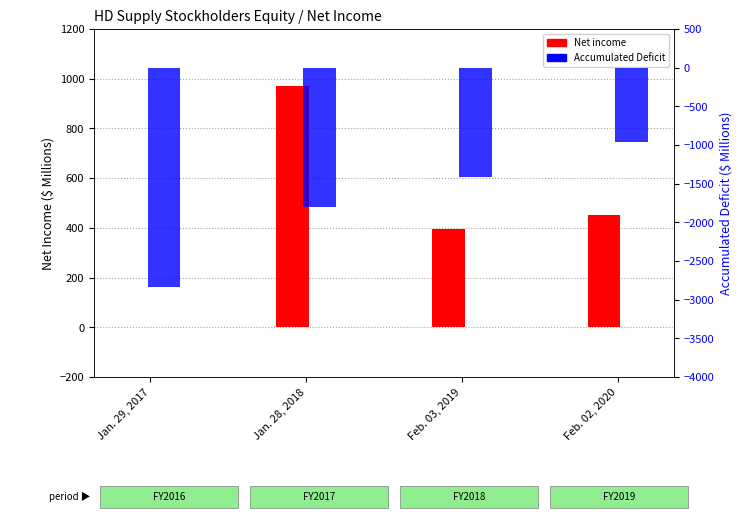

What is the total value across all series at Feb. 02, 2020?

-511